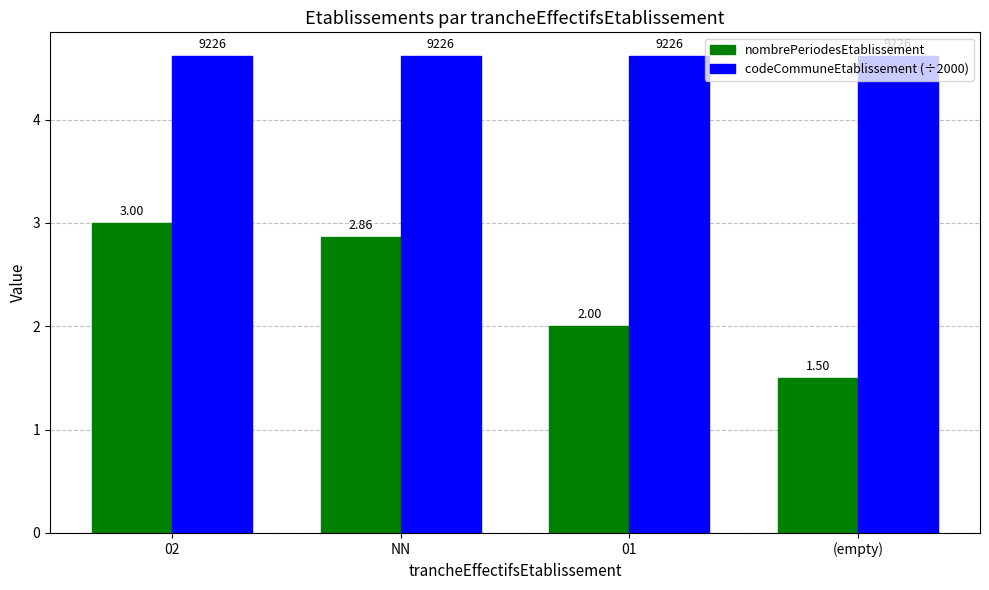

What is the total value across all series at 02?

7.6